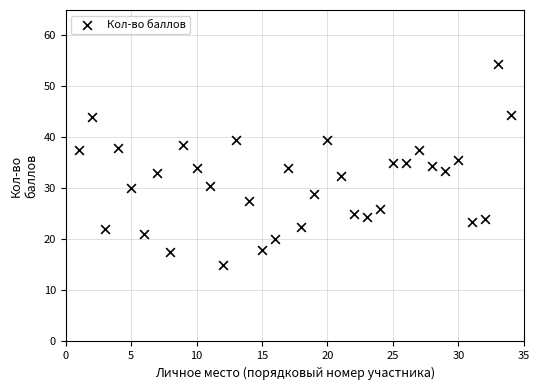

What is the range of Y values (max minus min)?

39.5